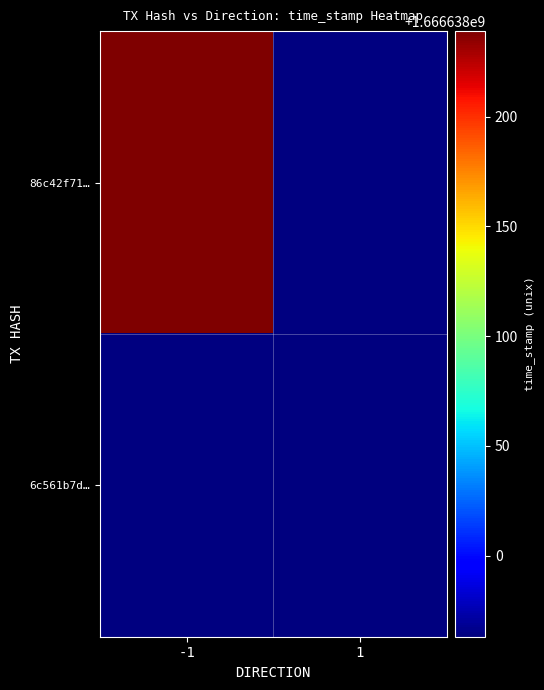

List the series in order of their overall mean, highest first.

86c42f716ec02c7670ff23db6c789530f2e3af1, 6c561b7d31da7d50d36a3f2e61c98c0dca52003